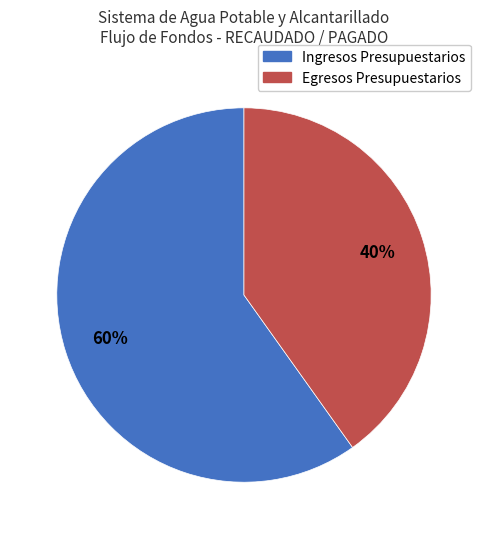

Do Ingresos Presupuestarios and Egresos Presupuestarios together represent more than half of the pie?

Yes